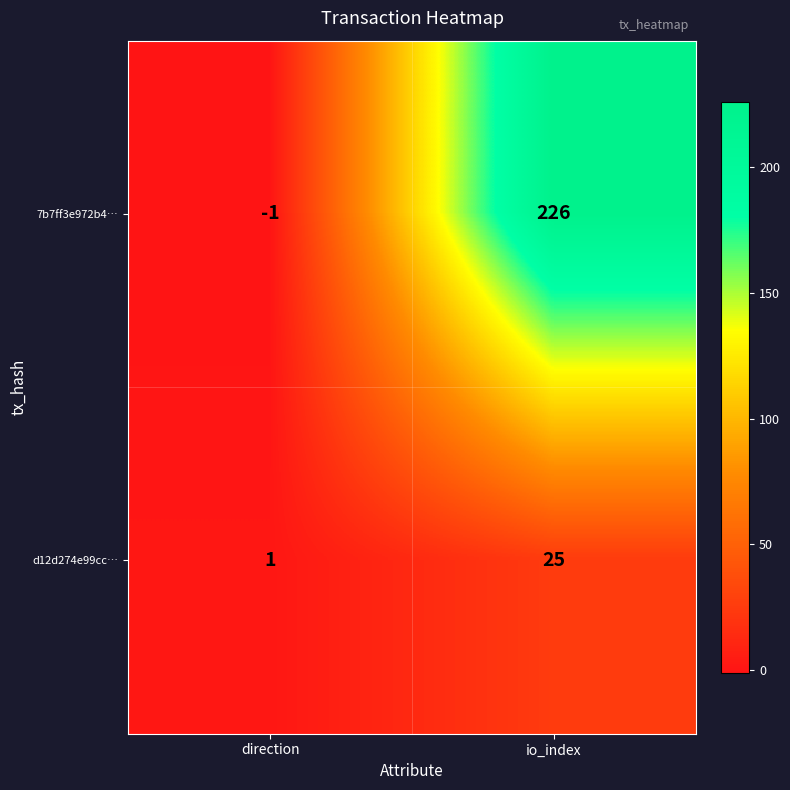

Where is 7b7ff3e972b4… nearest to the value 112?

direction